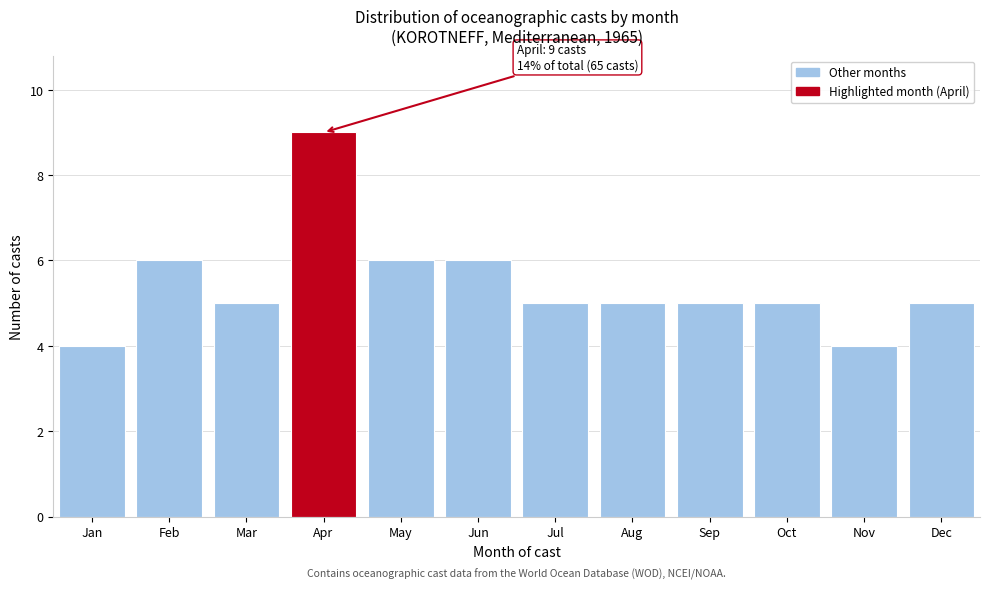

Reading left to right, transcribe all the data shown in this chart.

Jan=4	Feb=6	Mar=5	Apr=9	May=6	Jun=6	Jul=5	Aug=5	Sep=5	Oct=5	Nov=4	Dec=5